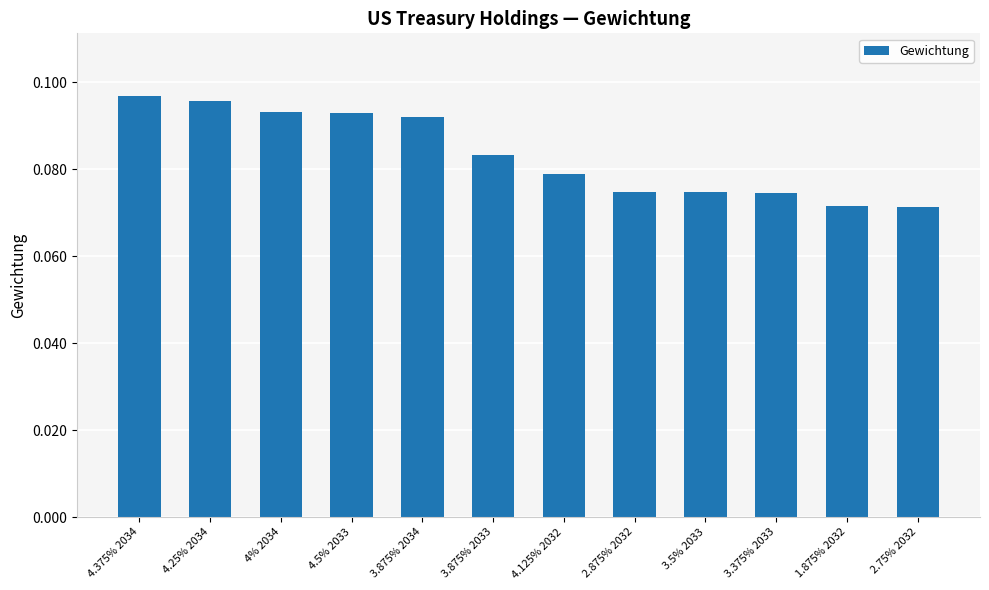

What position from the left is 4.125% 2032?

7